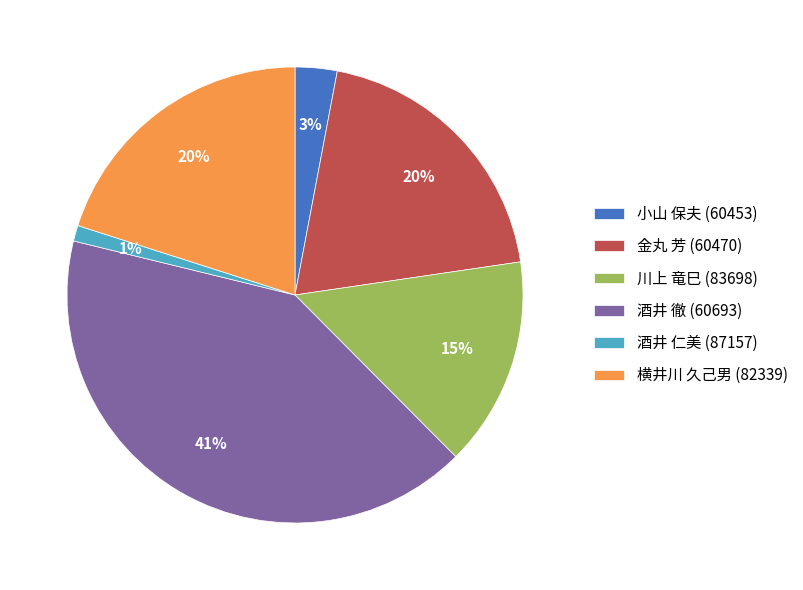

Is there a majority slice in this chart?

No